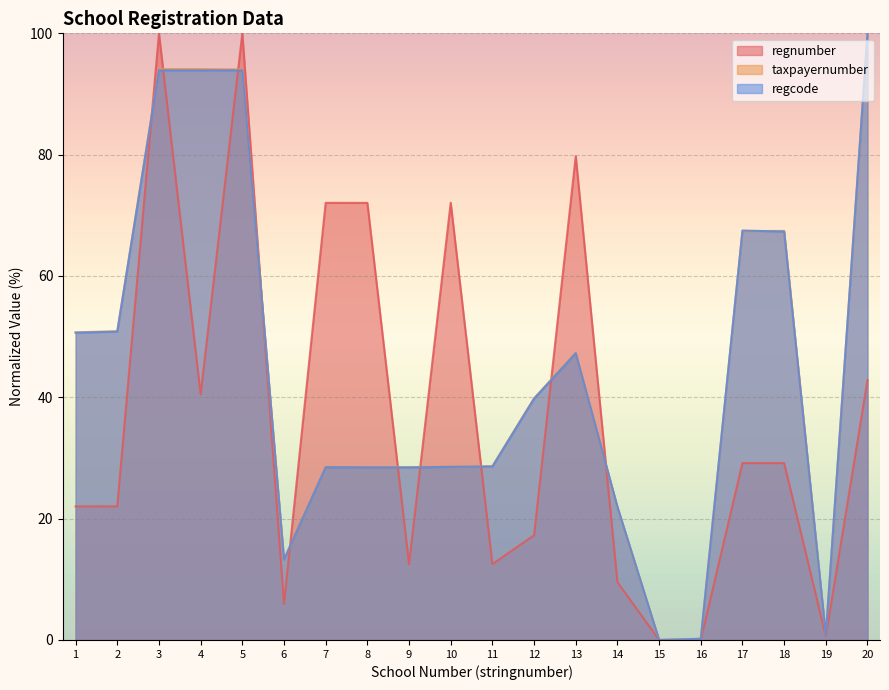

What is the difference between the regnumber values at 10 and 16?

72.1